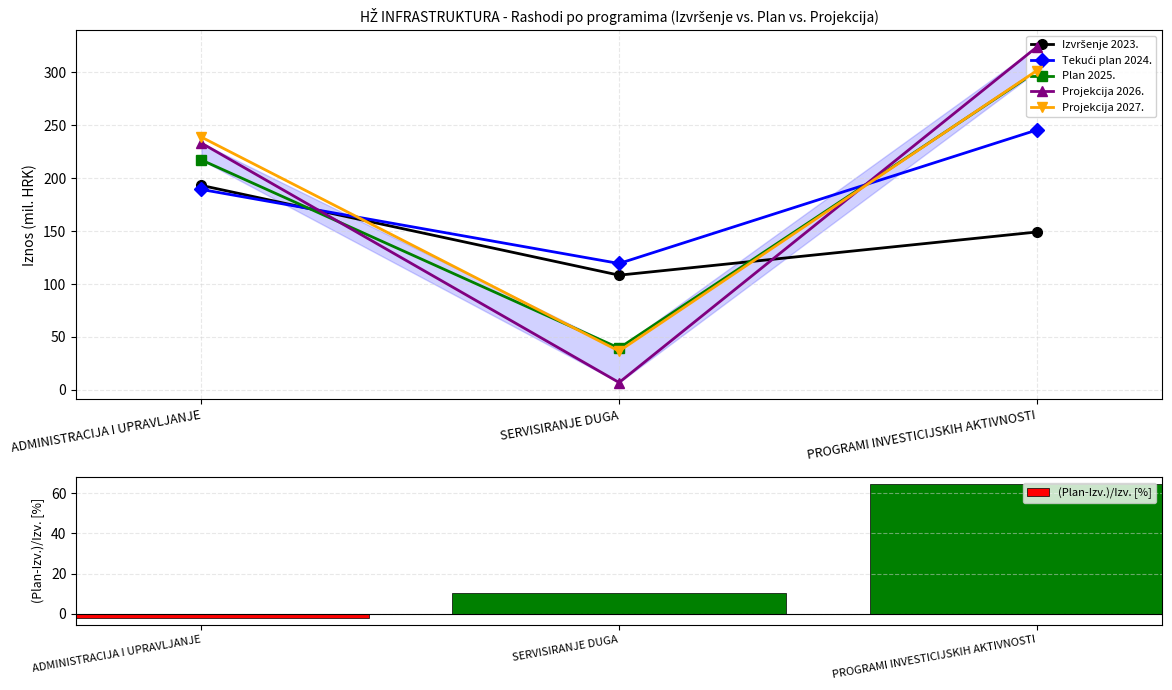

What position from the left is ADMINISTRACIJA I UPRAVLJANJE?

1